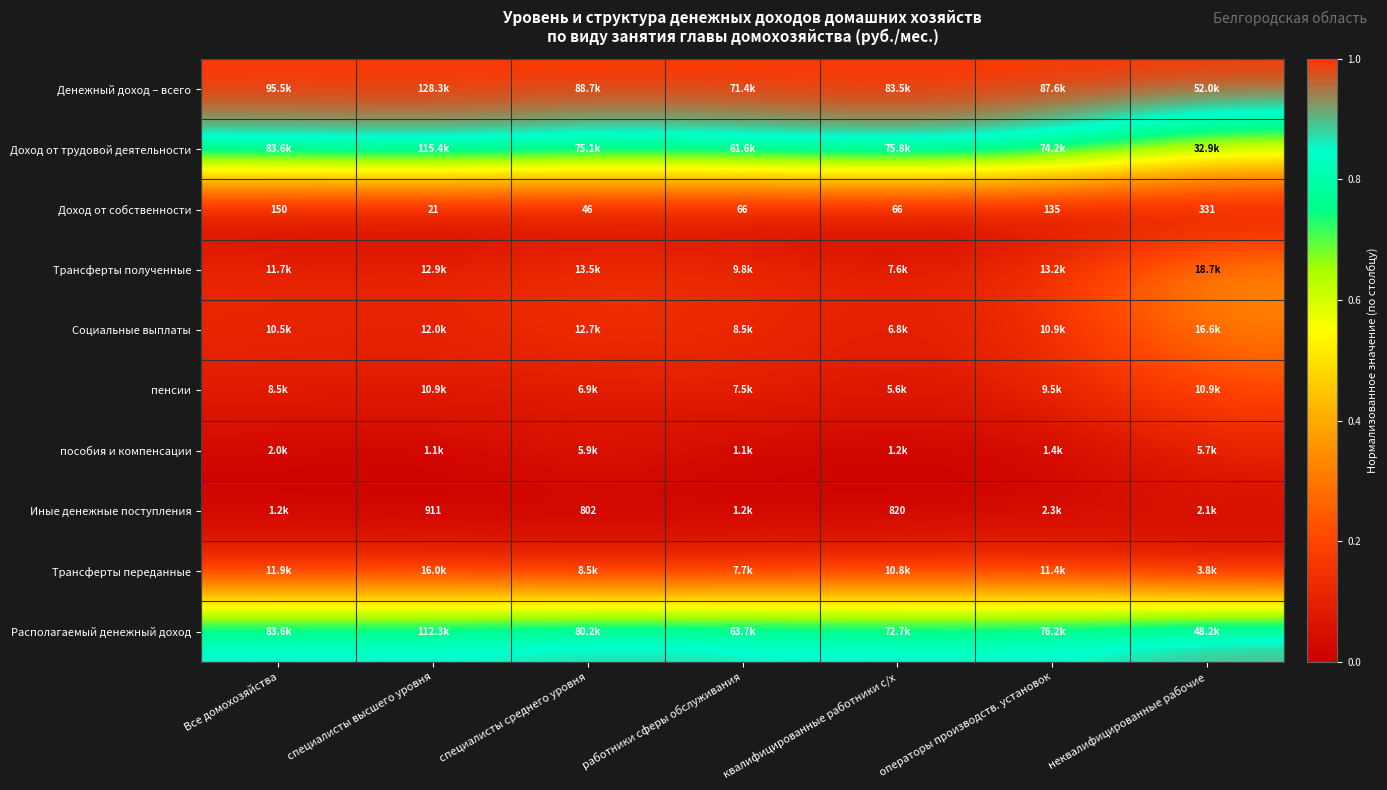

Which has a higher value, операторы производств. установок or неквалифицированные рабочие?

операторы производств. установок